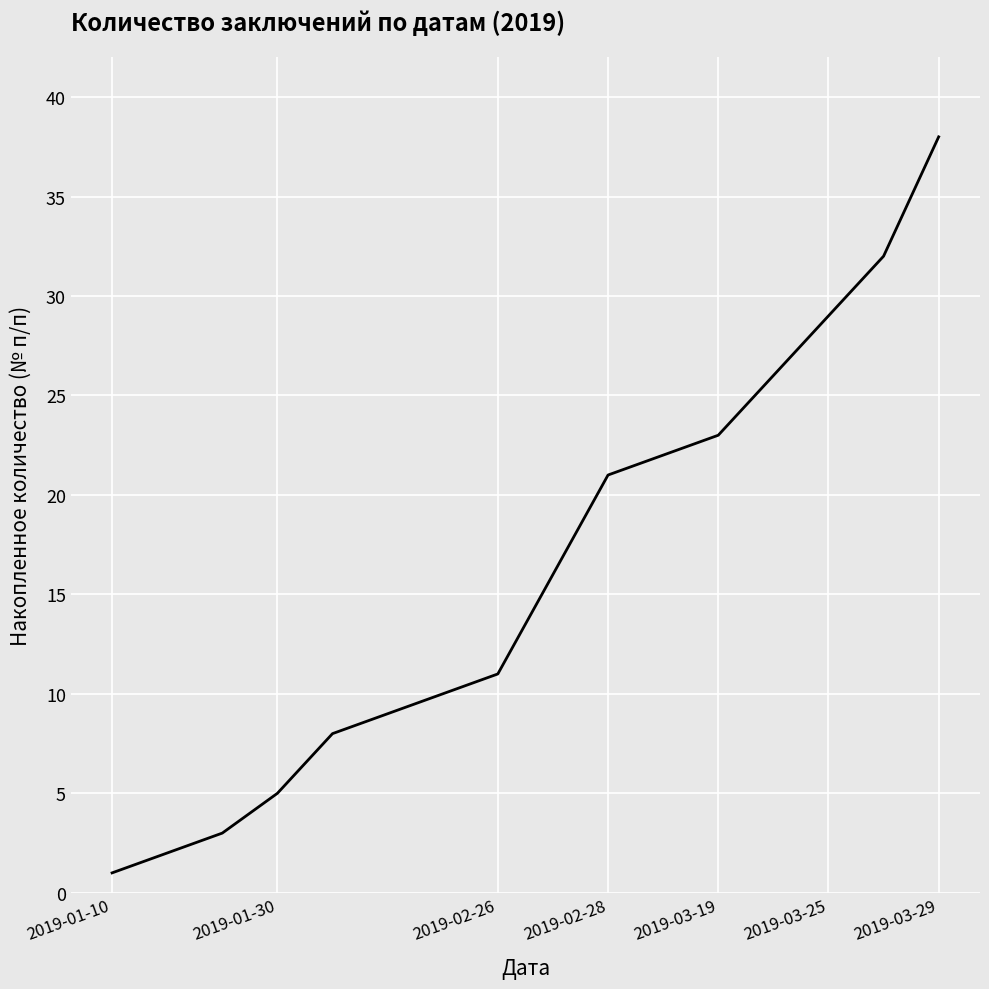

What is the greatest value displayed?

38